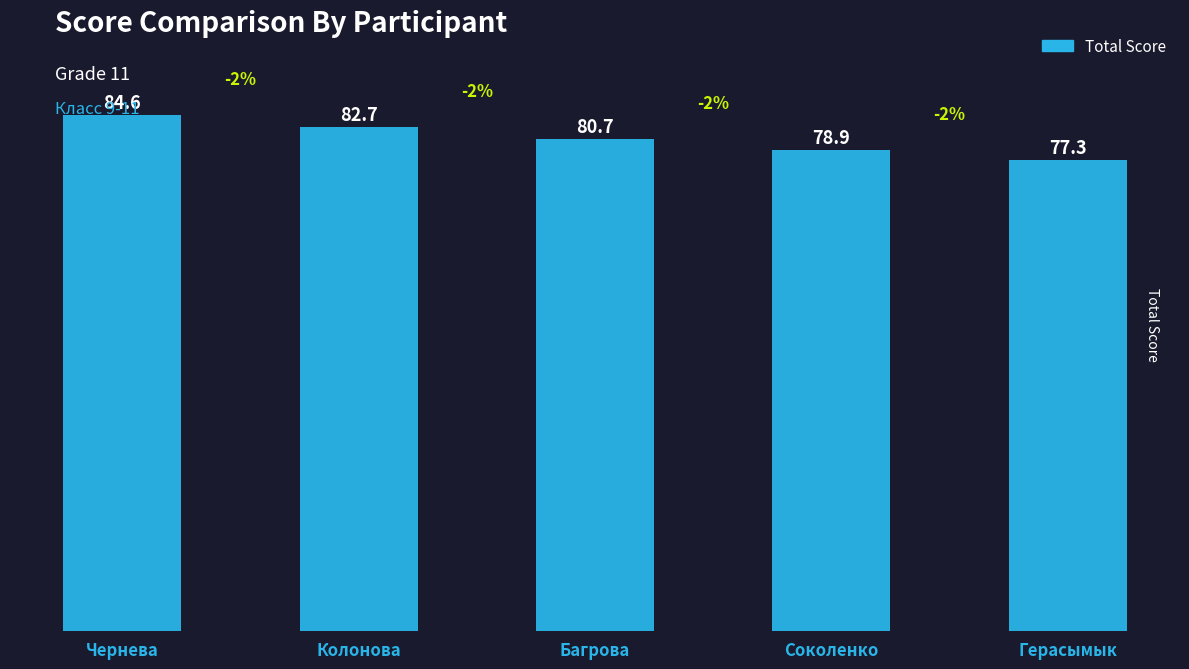

Rank the categories by value from highest to lowest.

Чернева, Колонова, Багрова, Соколенко, Герасымык